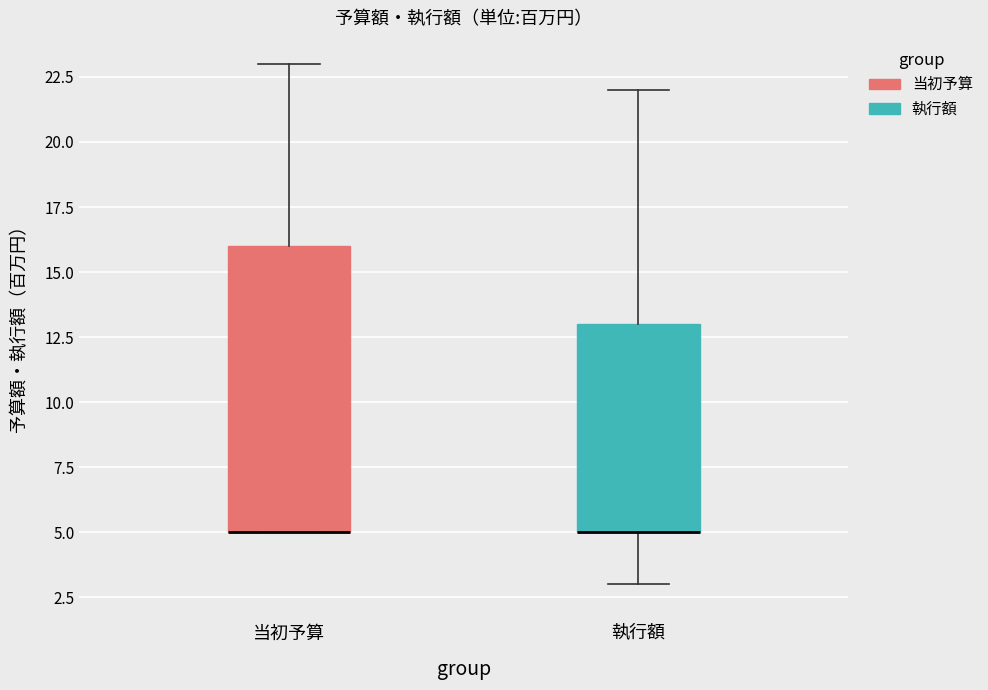

Where does the upper whisker of the box for 執行額 end on the y-axis? The values are not printed on the chart, so give them approximately, as read against the axis.

22